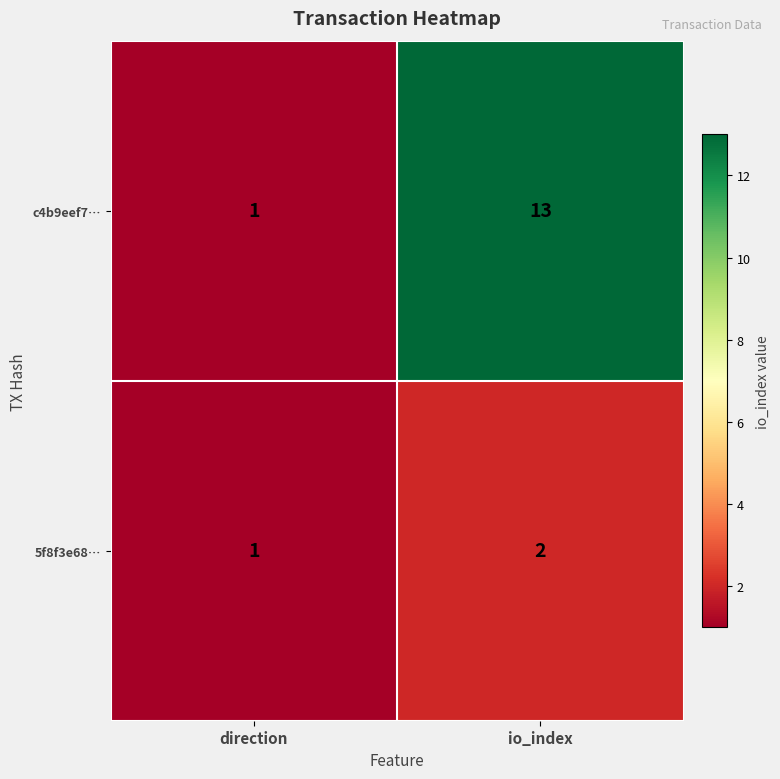

Reading left to right, transcribe all the data shown in this chart.

c4b9eef7…: direction=1	io_index=13
5f8f3e68…: direction=1	io_index=2